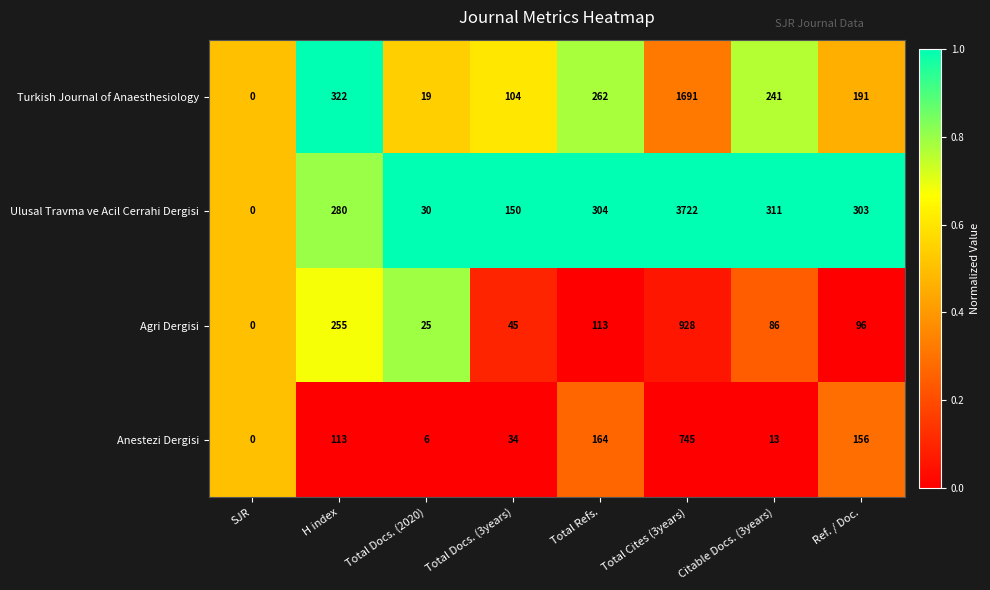

Which series has the widest spread of values?

Ulusal Travma ve Acil Cerrahi Dergisi